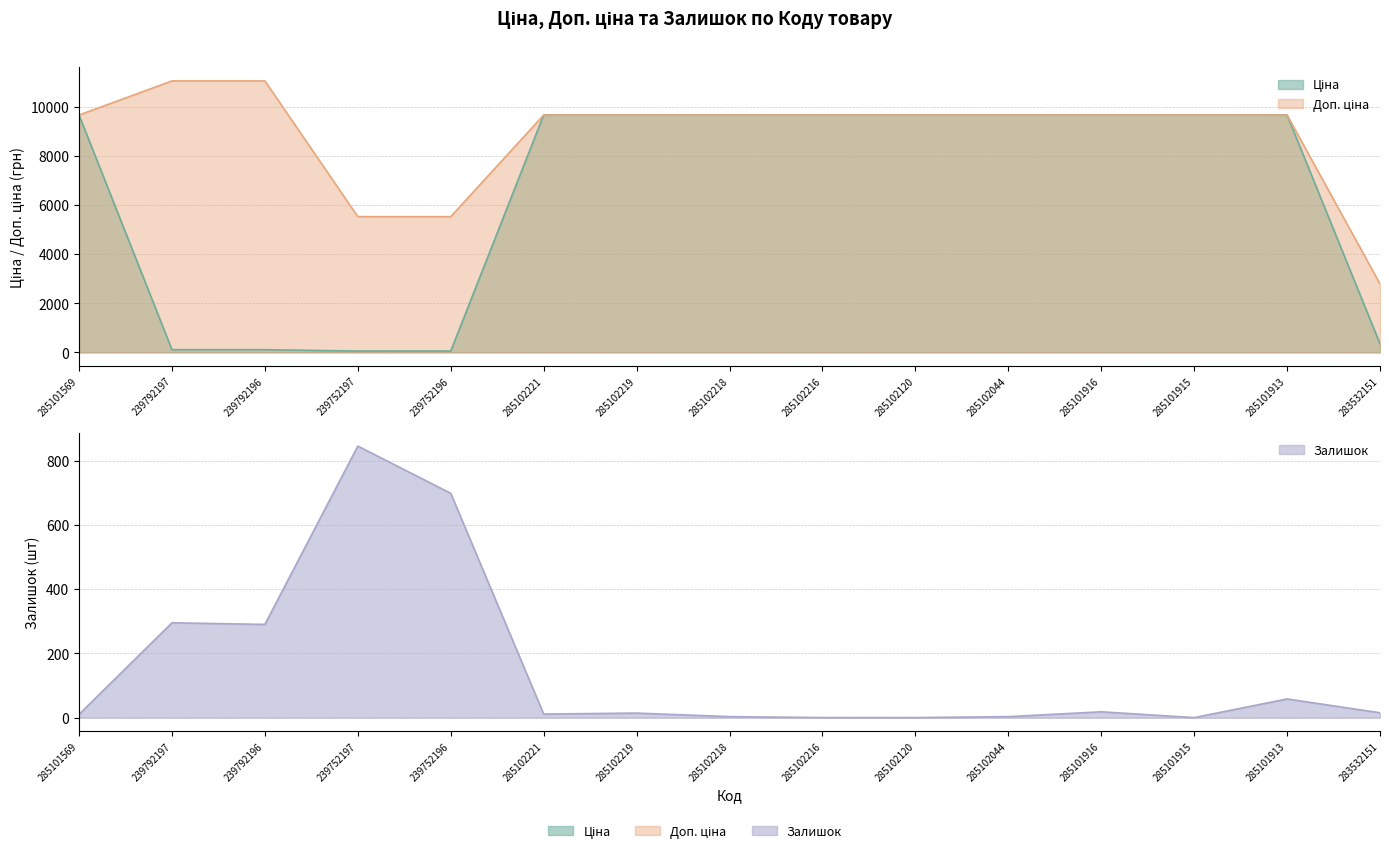

How many distinct data groups are displayed?

3